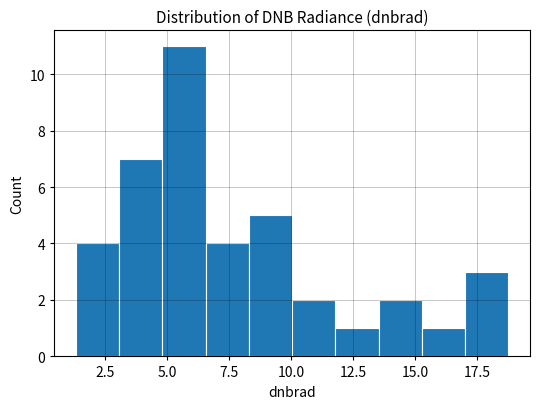

Around what value on the x-axis is the tallest bar? Give the approximate position of its centre, as read against the axis.

5.5